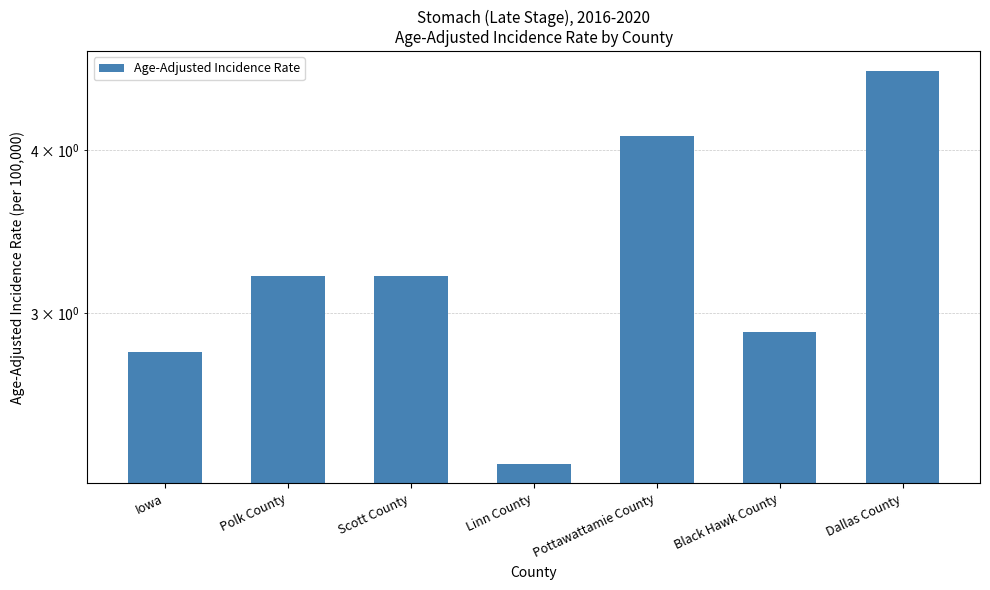

What is the difference between the values at Iowa and Black Hawk County?

0.1